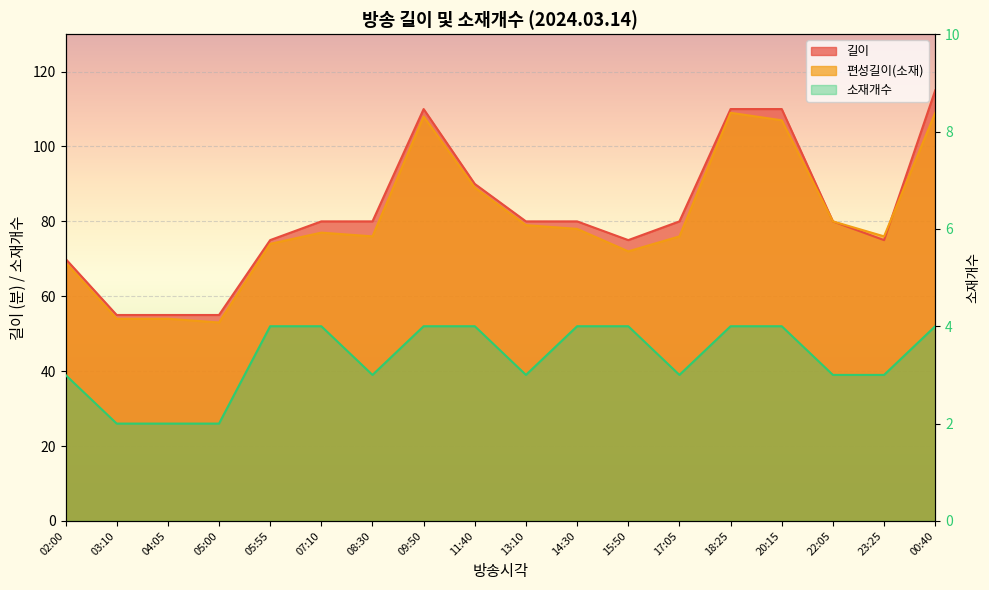

What is the difference between the 길이 values at 00:40 and 04:05?

60